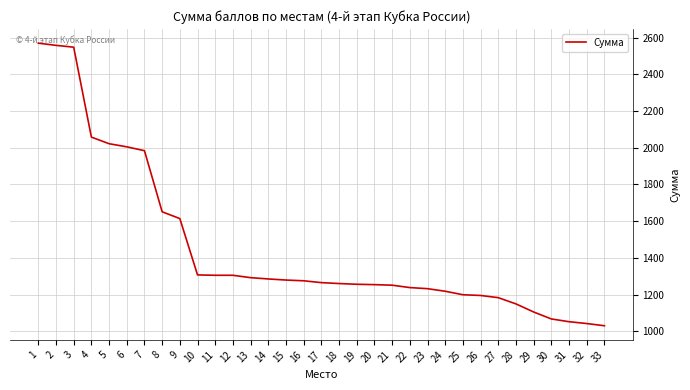

How many series are shown in this chart?

1